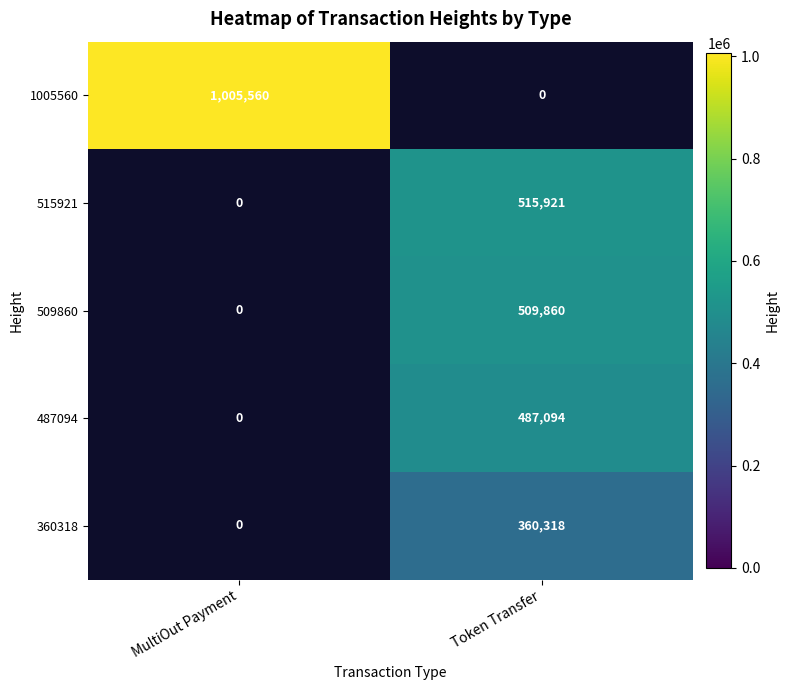

Which has a higher value, MultiOut Payment or Token Transfer?

Token Transfer